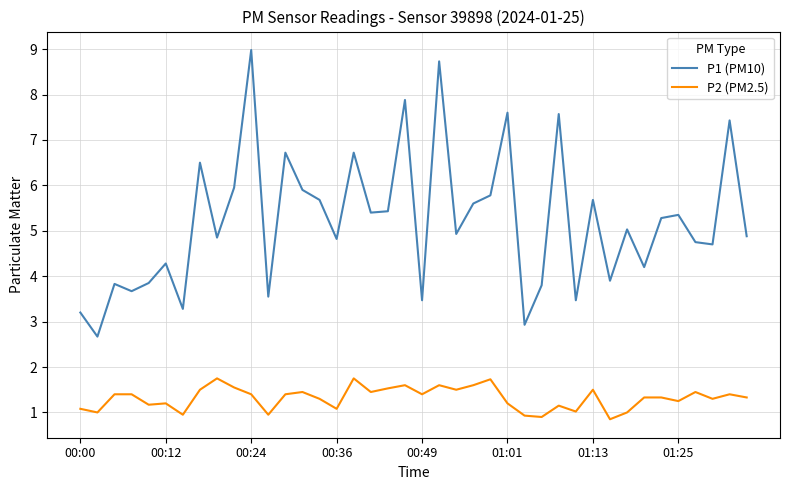

What is the greatest value displayed?

9.0